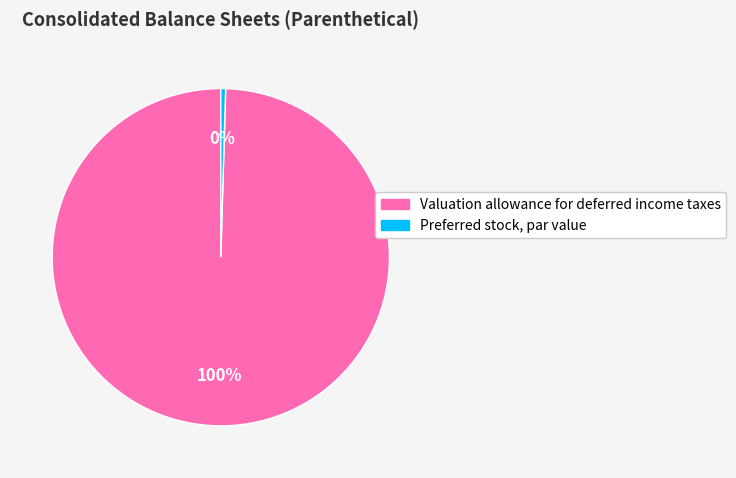

To the nearest percent, what is the average slice percentage?

50%